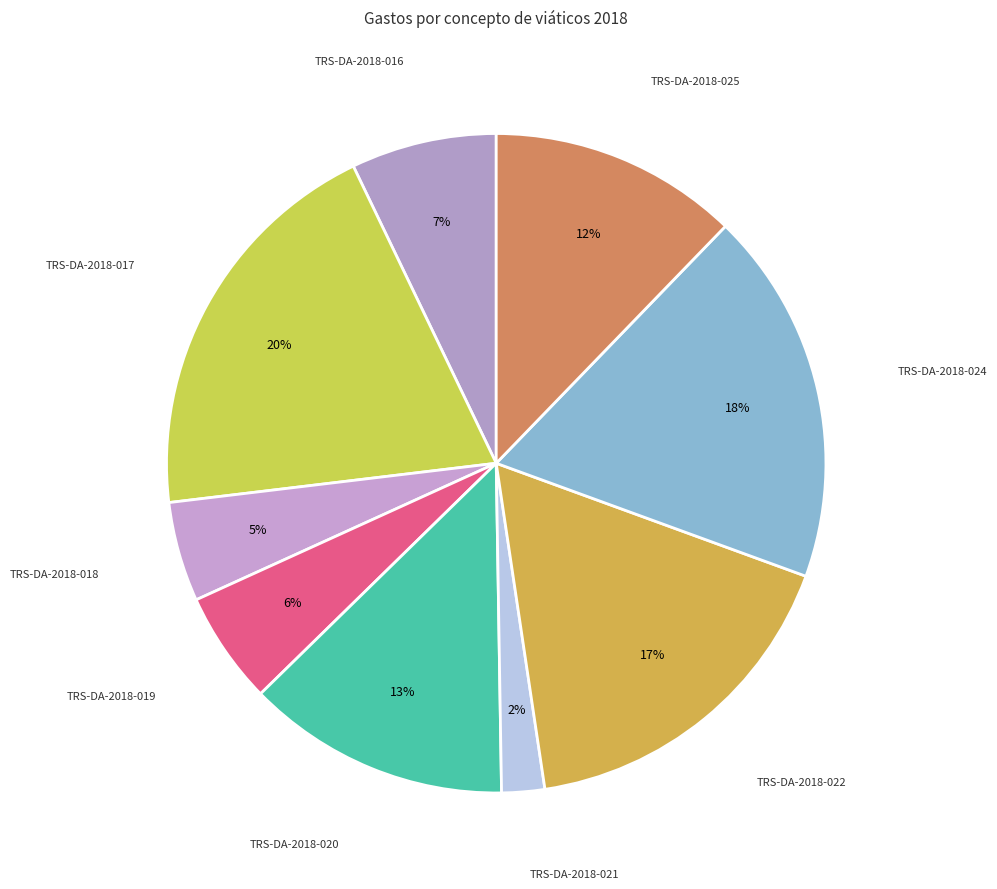

To the nearest percent, what is the combined percentage of TRS-DA-2018-019 and TRS-DA-2018-016?

13%